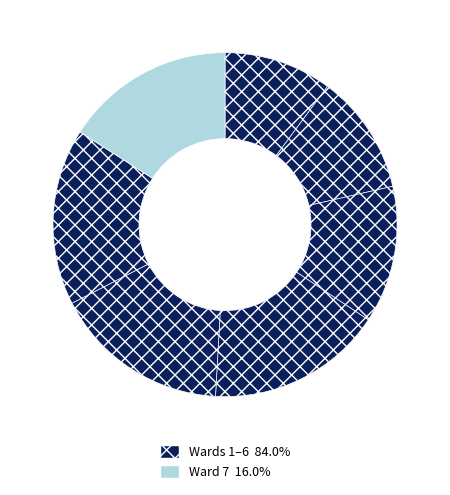

How many slices are in this pie chart?

7